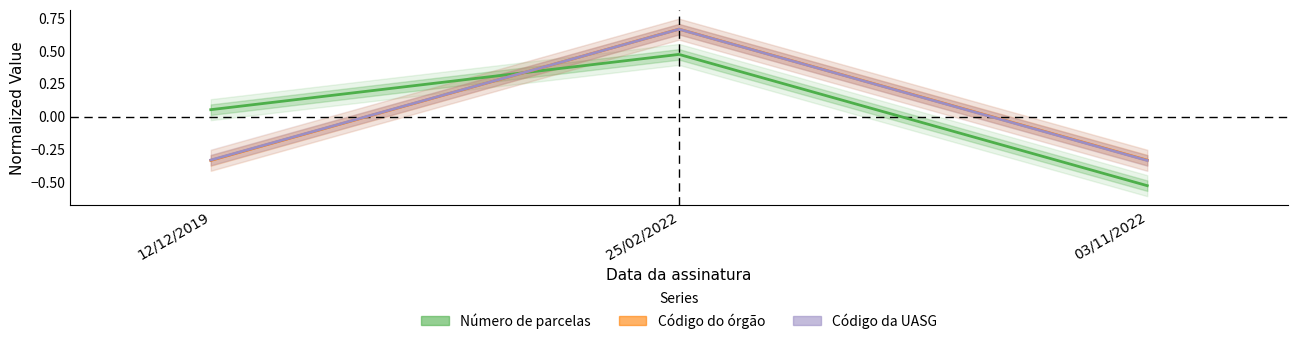

What is the difference between the second highest and minimum values in the Número de parcelas series?

0.6